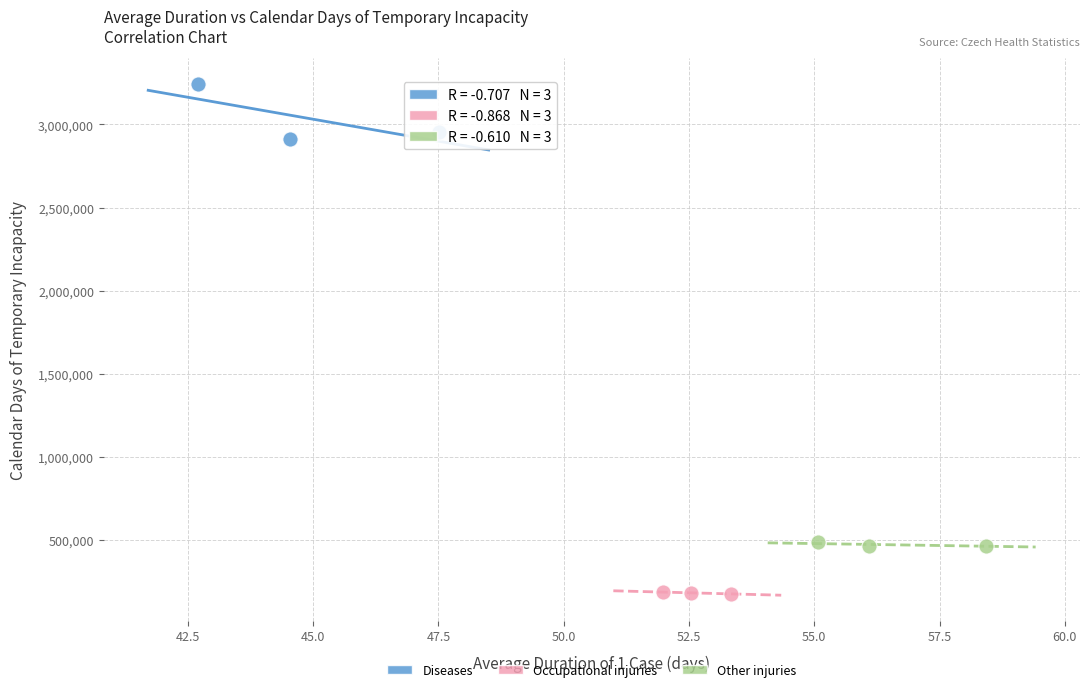

Which series reaches the maximum Y coordinate?

Diseases